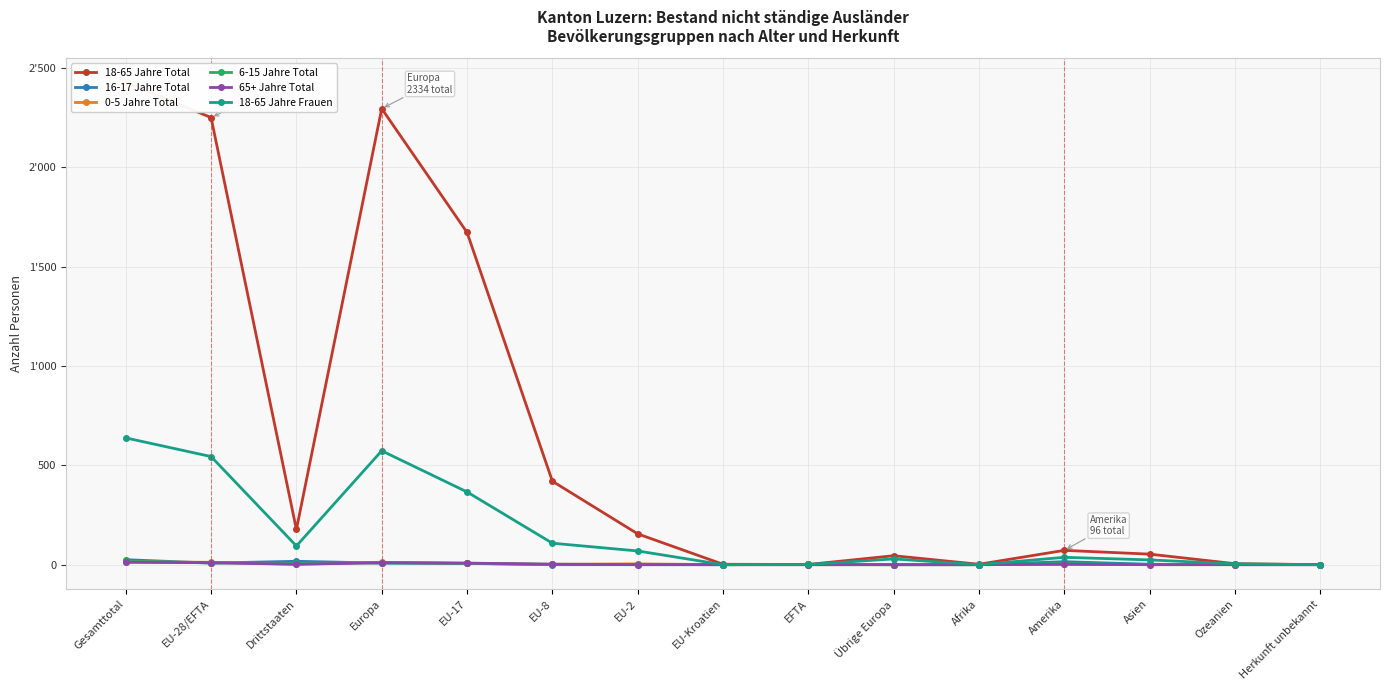

At which category does the chart reach its minimum across all series?

Herkunft unbekannt